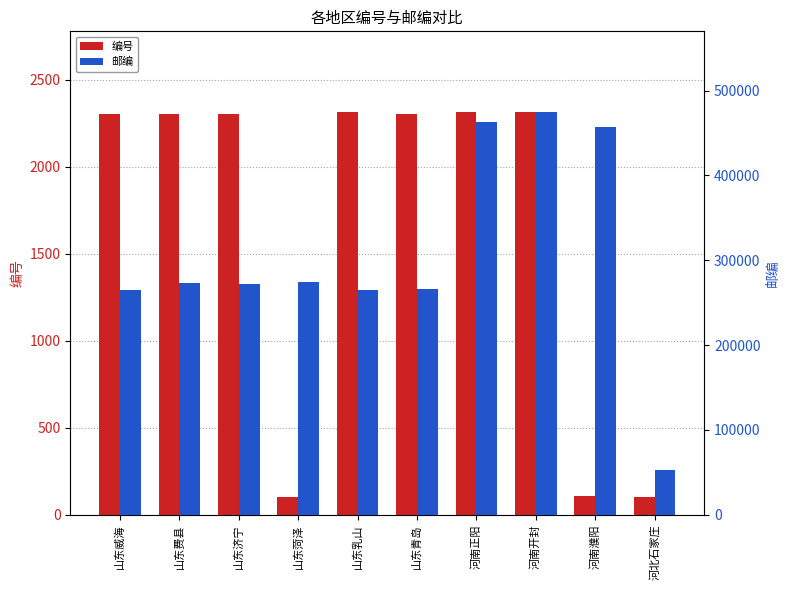

What is the label of the 10th bar from the left?

河北石家庄